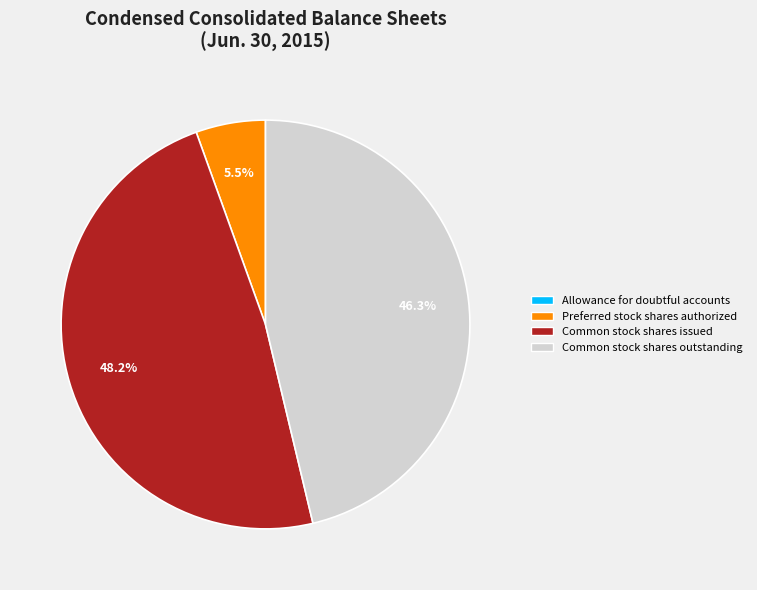

Does Common stock shares issued represent more than half of the total?

No